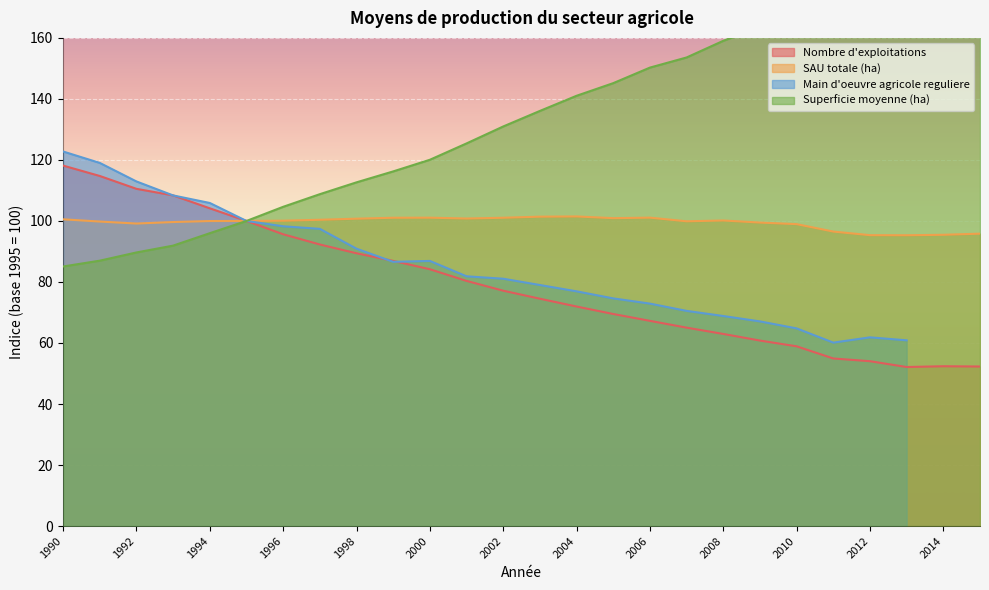

What is the lowest value of the Nombre d'exploitations series?

52.1